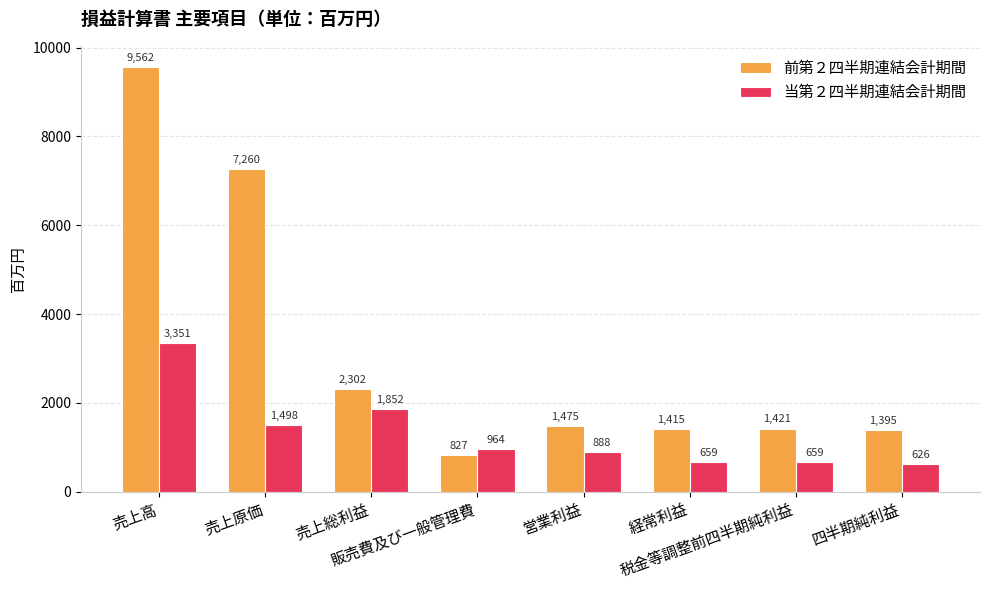

What is the lowest value of the 当第２四半期連結会計期間 series?

626